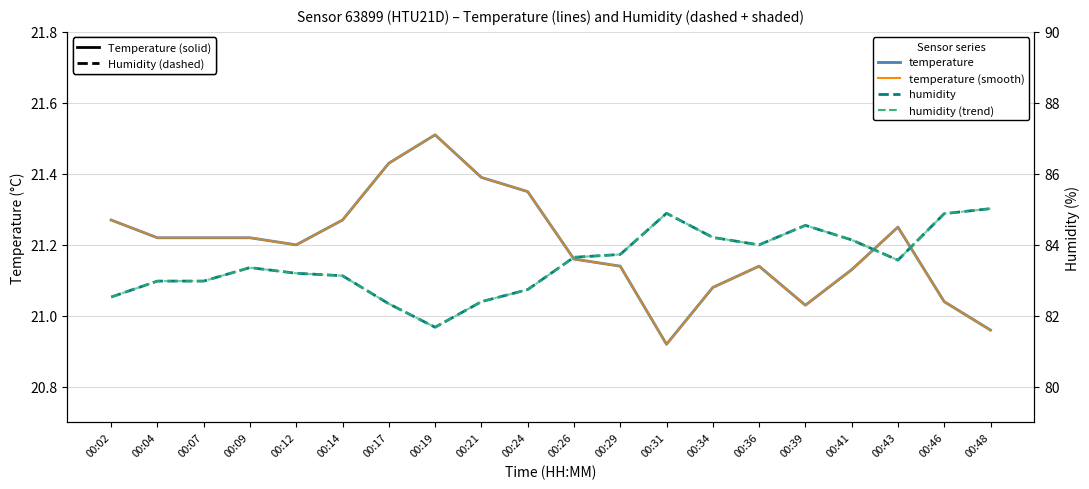

Where is the first local minimum for temperature?

00:12